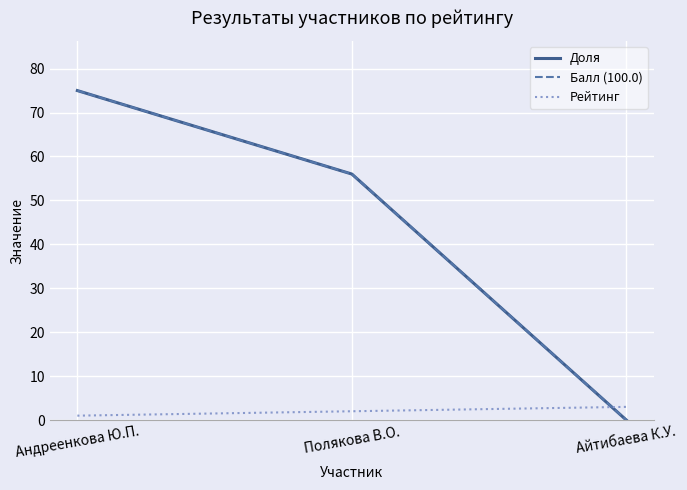

Does the chart have visible grid lines?

Yes